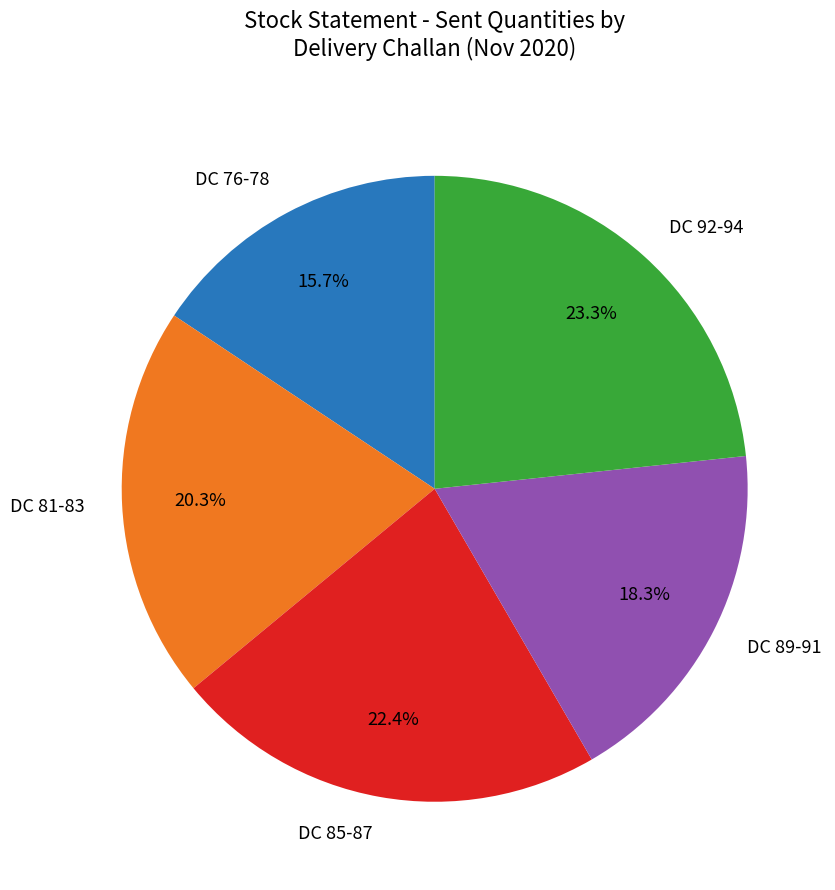

What is the largest slice in the pie chart?

DC 92-94